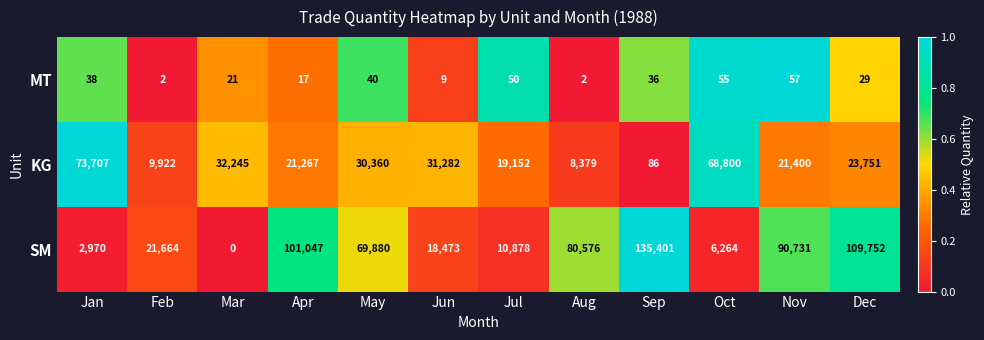

Rank the series by their maximum value, from lowest to highest.

MT, KG, SM